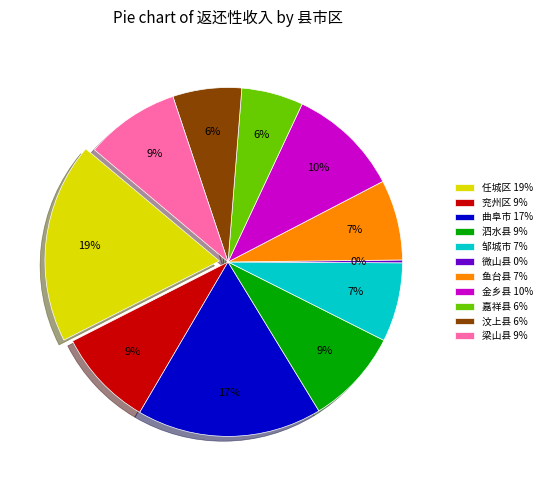

The 汶上县 slice represents 1% of the pie. True or false?

False